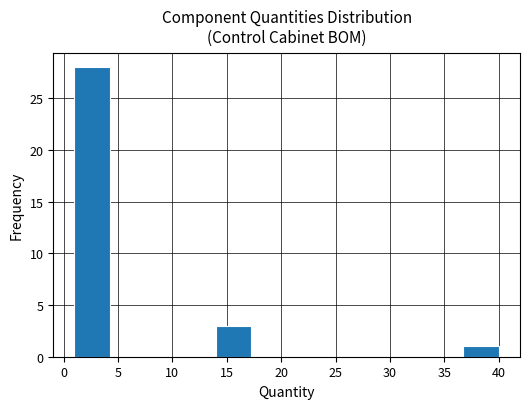

What is the height of the bar covering 14.00 to 17.25 on the x-axis? Neither the bar edges nor the heights are printed on the chart, so give them approximately, as read against the axes.

3